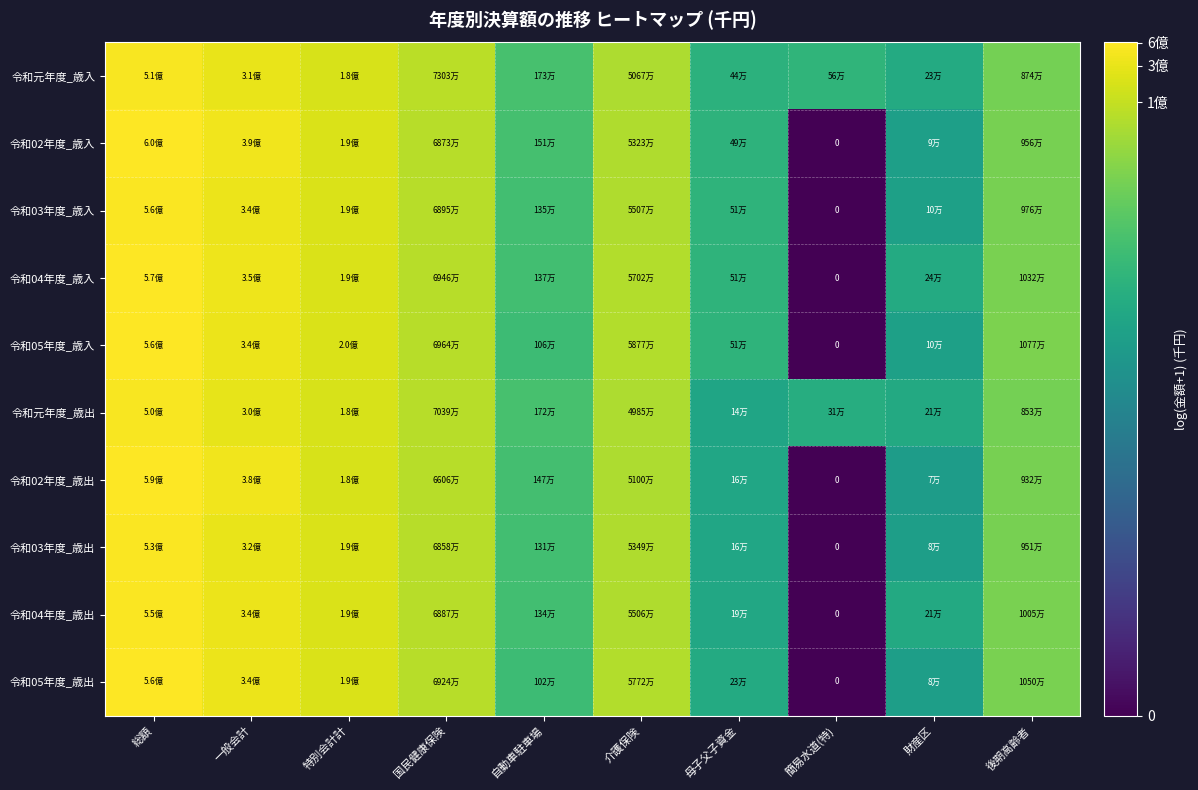

Which label corresponds to the smallest value in the chart?

簡易水道(特)